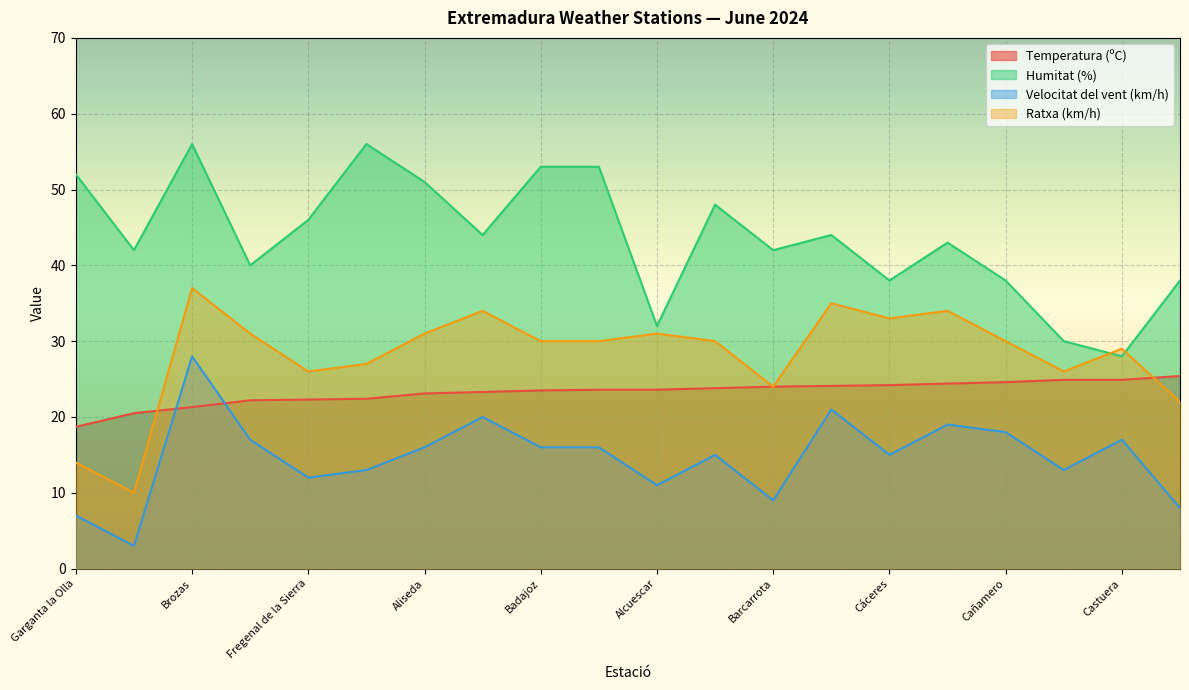

Reading right to left, what are all the values shown in this chart?

Temperatura (ºC): Guadalupe=20.5	Garganta la Olla=18.7	Fuente de Cantos=22.2	Fregenal de la Sierra=22.3	Don Benito=25.4	Coria=23.3	Castuera=24.9	Cañaveral=24.1	Cañamero=24.6	Cáceres=24.2	Brozas=21.3	Barcarrota=24.0	Badajoz Aeropuerto=23.8	Badajoz=23.5	Azuaga=24.9	Almendralejo=24.4	Aliseda=23.1	Alcuescar=23.6	Alconchel=23.6	Alburquerque=22.4
Humitat (%): Guadalupe=42.0	Garganta la Olla=52.0	Fuente de Cantos=40.0	Fregenal de la Sierra=46.0	Don Benito=38.0	Coria=44.0	Castuera=28.0	Cañaveral=44.0	Cañamero=38.0	Cáceres=38.0	Brozas=56.0	Barcarrota=42.0	Badajoz Aeropuerto=48.0	Badajoz=53.0	Azuaga=30.0	Almendralejo=43.0	Aliseda=51.0	Alcuescar=32.0	Alconchel=53.0	Alburquerque=56.0
Velocitat del vent (km/h): Guadalupe=3.0	Garganta la Olla=7.0	Fuente de Cantos=17.0	Fregenal de la Sierra=12.0	Don Benito=8.0	Coria=20.0	Castuera=17.0	Cañaveral=21.0	Cañamero=18.0	Cáceres=15.0	Brozas=28.0	Barcarrota=9.0	Badajoz Aeropuerto=15.0	Badajoz=16.0	Azuaga=13.0	Almendralejo=19.0	Aliseda=16.0	Alcuescar=11.0	Alconchel=16.0	Alburquerque=13.0
Ratxa (km/h): Guadalupe=10.0	Garganta la Olla=14.0	Fuente de Cantos=31.0	Fregenal de la Sierra=26.0	Don Benito=22.0	Coria=34.0	Castuera=29.0	Cañaveral=35.0	Cañamero=30.0	Cáceres=33.0	Brozas=37.0	Barcarrota=24.0	Badajoz Aeropuerto=30.0	Badajoz=30.0	Azuaga=26.0	Almendralejo=34.0	Aliseda=31.0	Alcuescar=31.0	Alconchel=30.0	Alburquerque=27.0